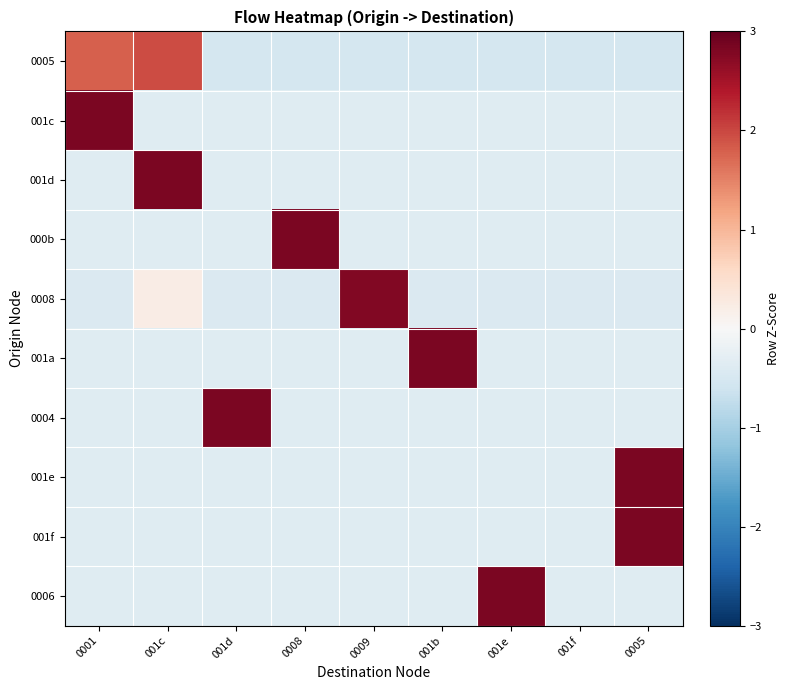

Which has a higher value, 0001 or 001f?

0001